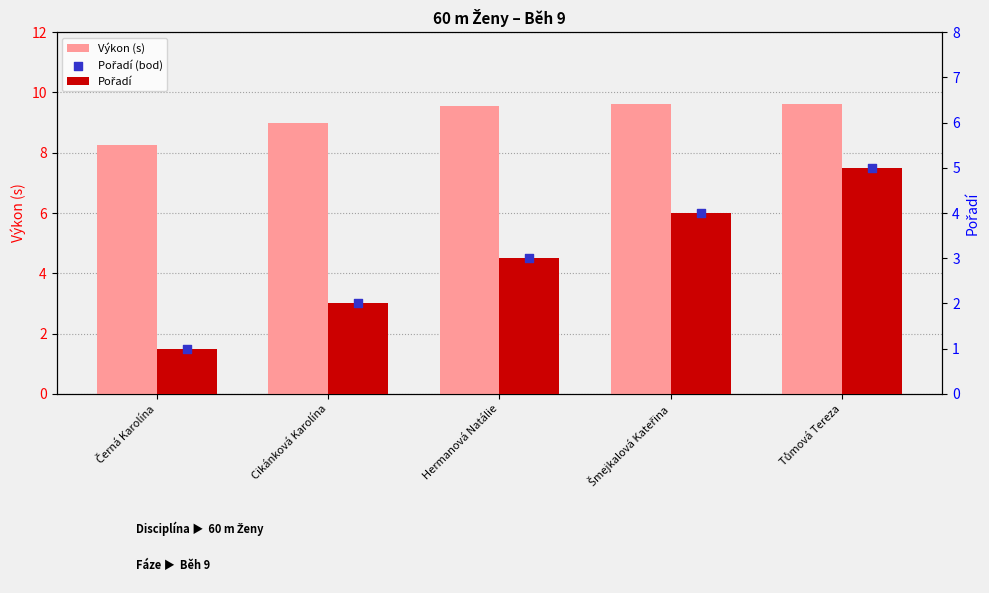

What is the total value across all series at Cikánková Karolína?

13.0